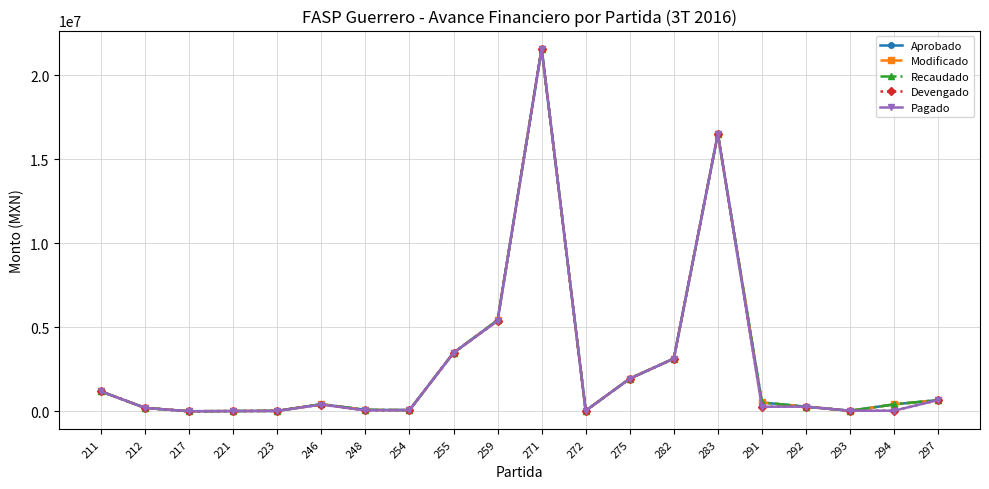

What is the highest value of the Aprobado series?

21570497.4